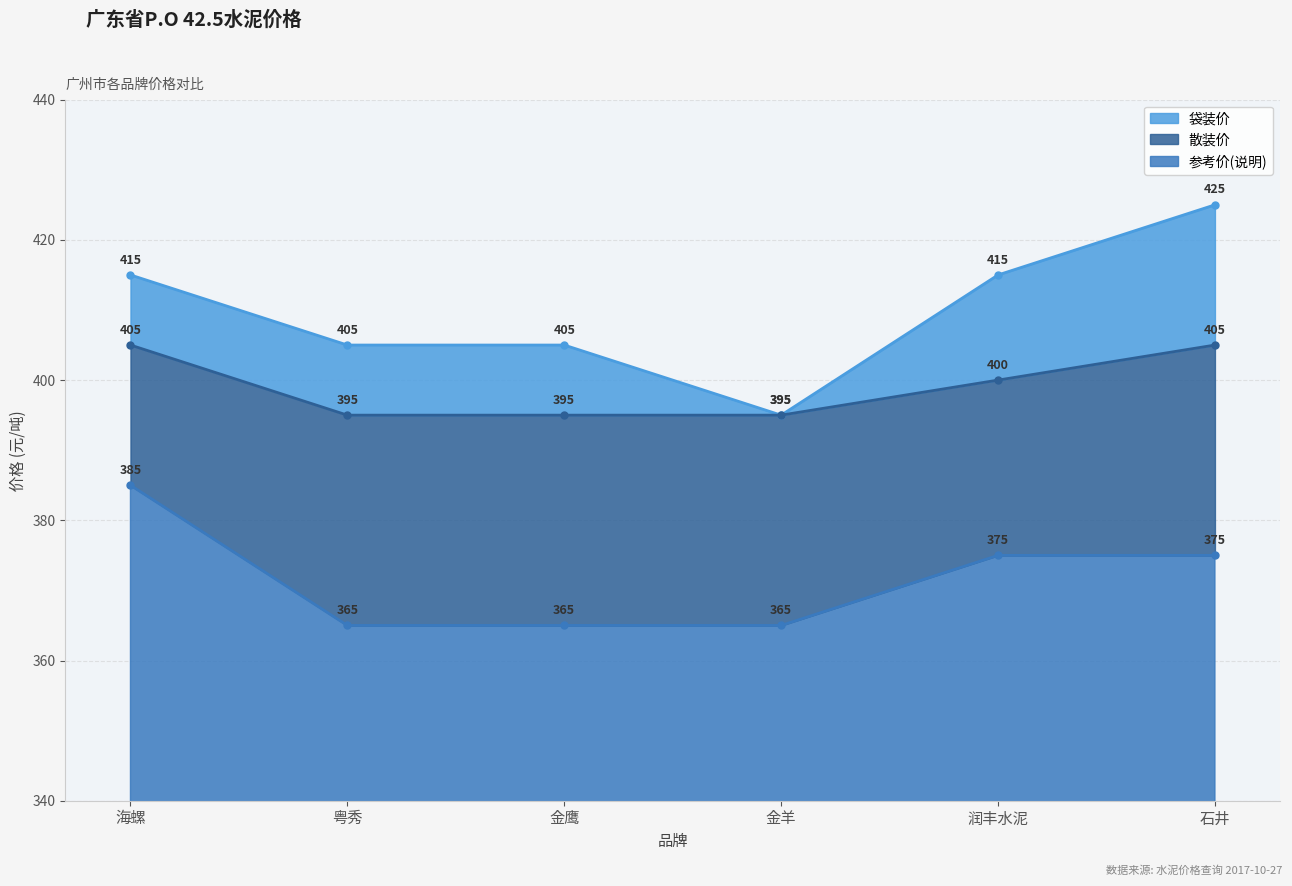

True or false: 袋装价 and 散装价 intersect in this chart.

False